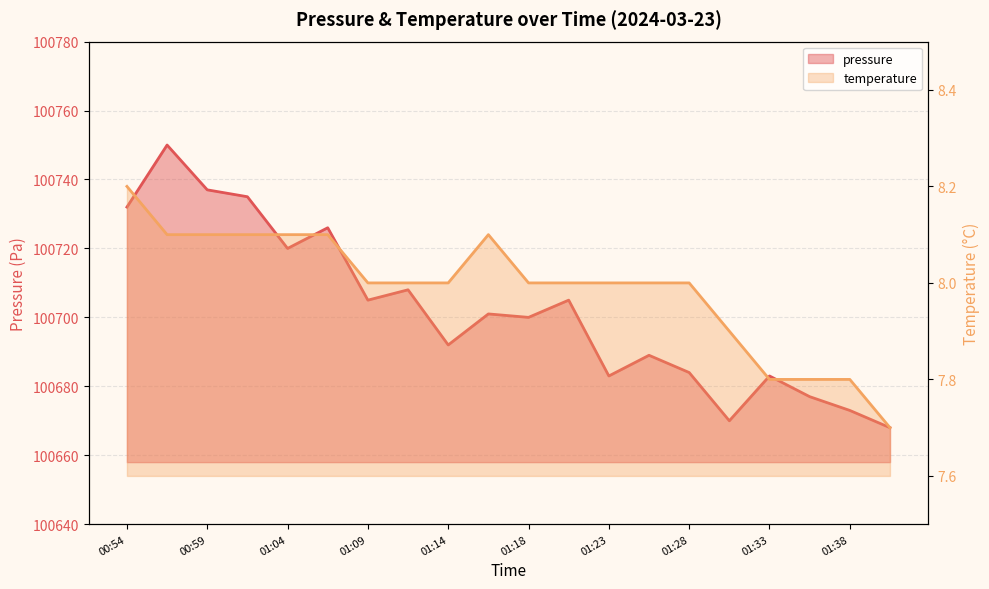

Rank the series by their average value, from lowest to highest.

temperature, pressure